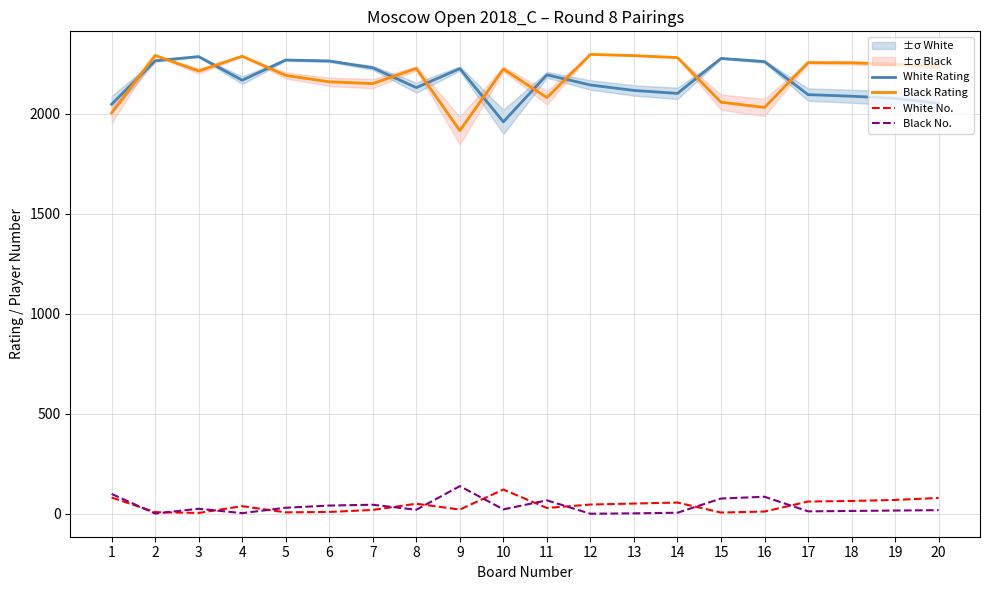

Does the chart have visible grid lines?

Yes